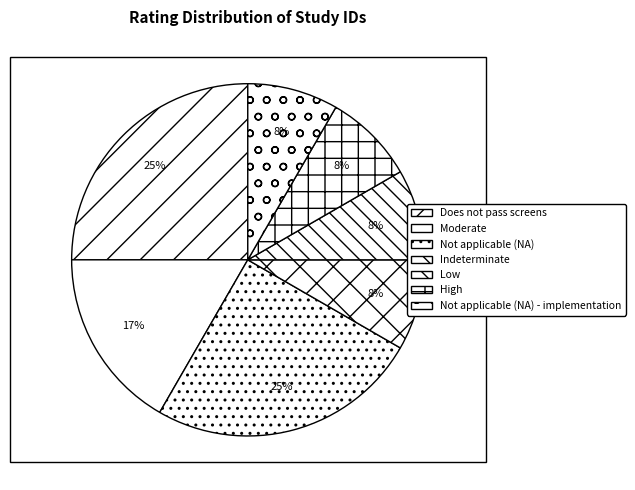

What is the ratio of the value at Low to the value at Indeterminate?

1.0